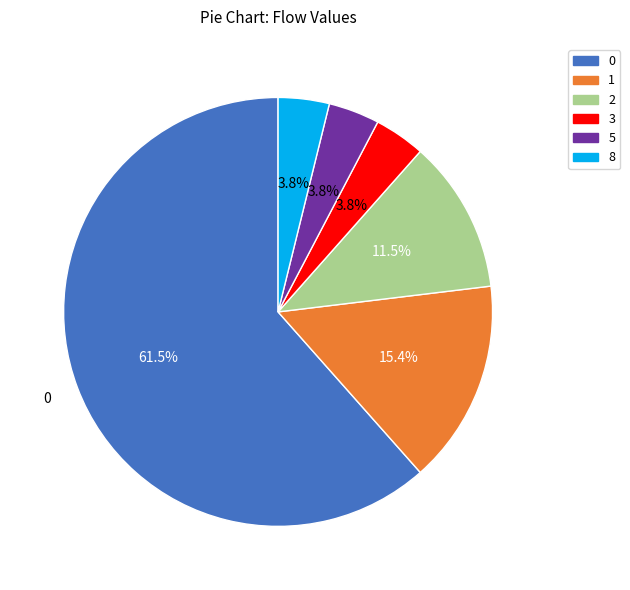

Combined, do 3 and 2 account for over 50%?

No